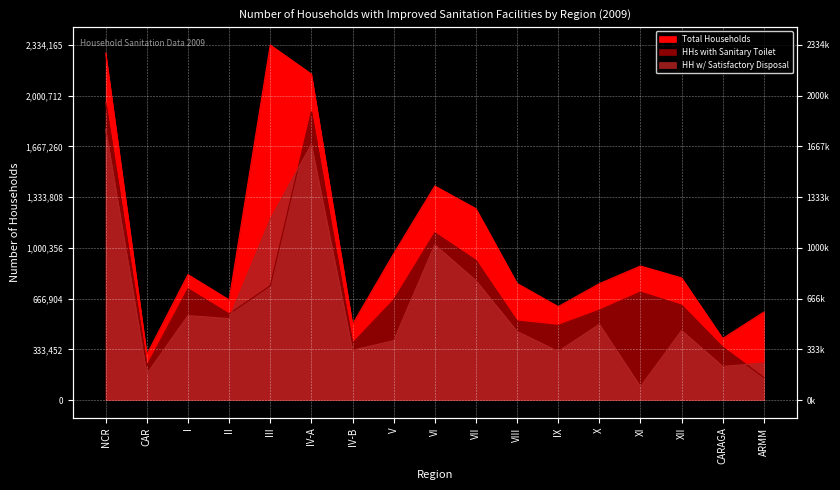

What is the total value across all series at VII?

2963478